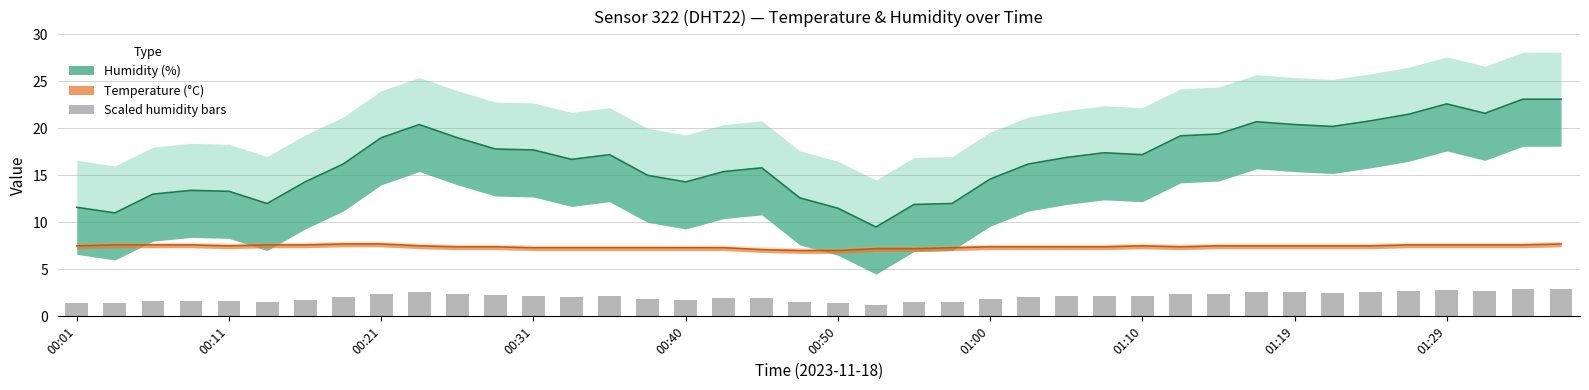

Reading left to right, transcribe all the data shown in this chart.

Humidity (%): 11.6	11.0	13.0	13.4	13.3	12.0	14.3	16.2	19.0	20.4	19.0	17.8	17.7	16.7	17.2	15.0	14.3	15.4	15.8	12.6	11.5	9.5	11.9	12.0	14.6	16.2	16.9	17.4	17.2	19.2	19.4	20.7	20.4	20.2	20.8	21.5	22.6	21.6	23.1	23.1
Temperature (°C): 7.5	7.6	7.6	7.6	7.5	7.6	7.6	7.7	7.7	7.5	7.4	7.4	7.3	7.3	7.3	7.3	7.3	7.3	7.1	7.0	7.0	7.2	7.2	7.3	7.4	7.4	7.4	7.4	7.5	7.4	7.5	7.5	7.5	7.5	7.5	7.6	7.6	7.6	7.6	7.7
Scaled humidity bars: 1.4	1.4	1.6	1.7	1.7	1.5	1.8	2.0	2.4	2.5	2.4	2.2	2.2	2.1	2.1	1.9	1.8	1.9	2.0	1.6	1.4	1.2	1.5	1.5	1.8	2.0	2.1	2.2	2.1	2.4	2.4	2.6	2.5	2.5	2.6	2.7	2.8	2.7	2.9	2.9